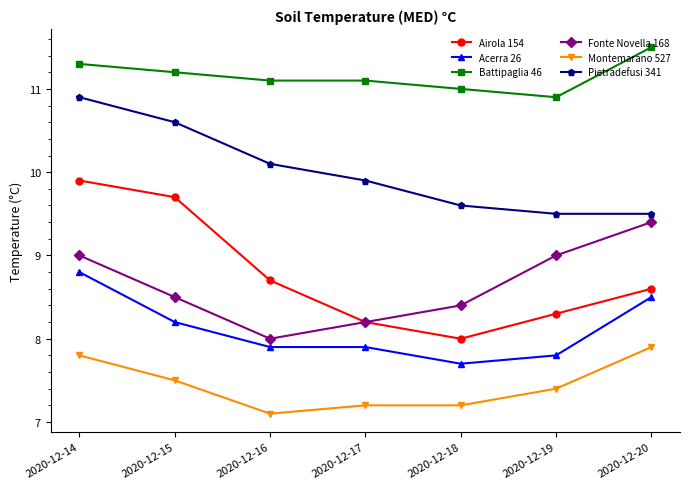

What is the value of the Acerra 26 point at the 7th from the left?

8.5